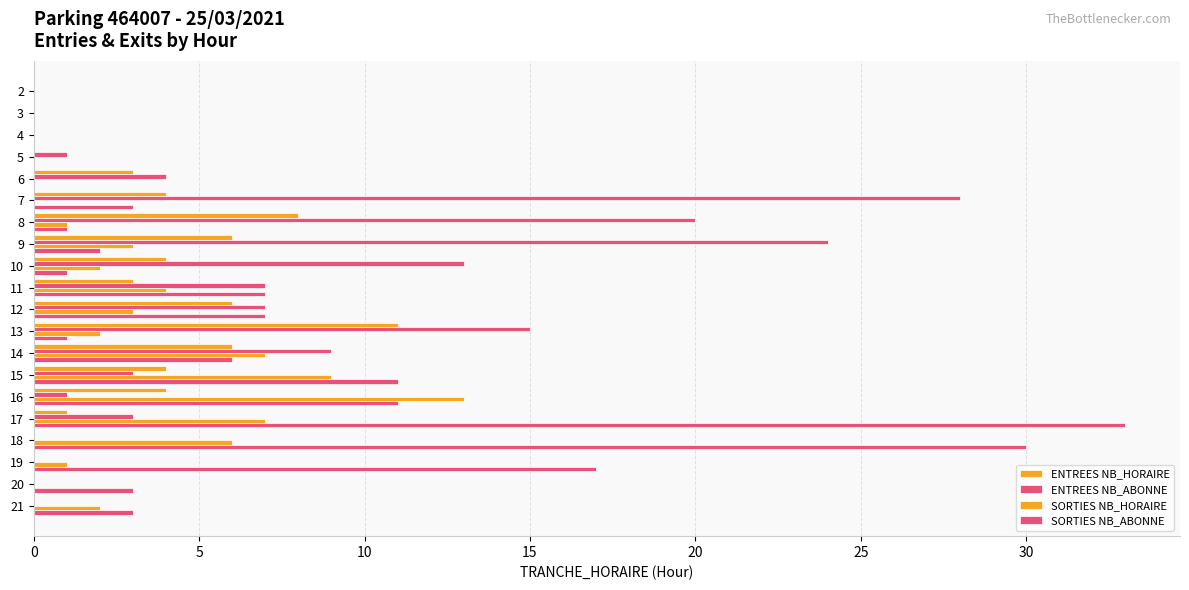

What is the value of the ENTREES NB_ABONNE bar at the 12th from the left?

15